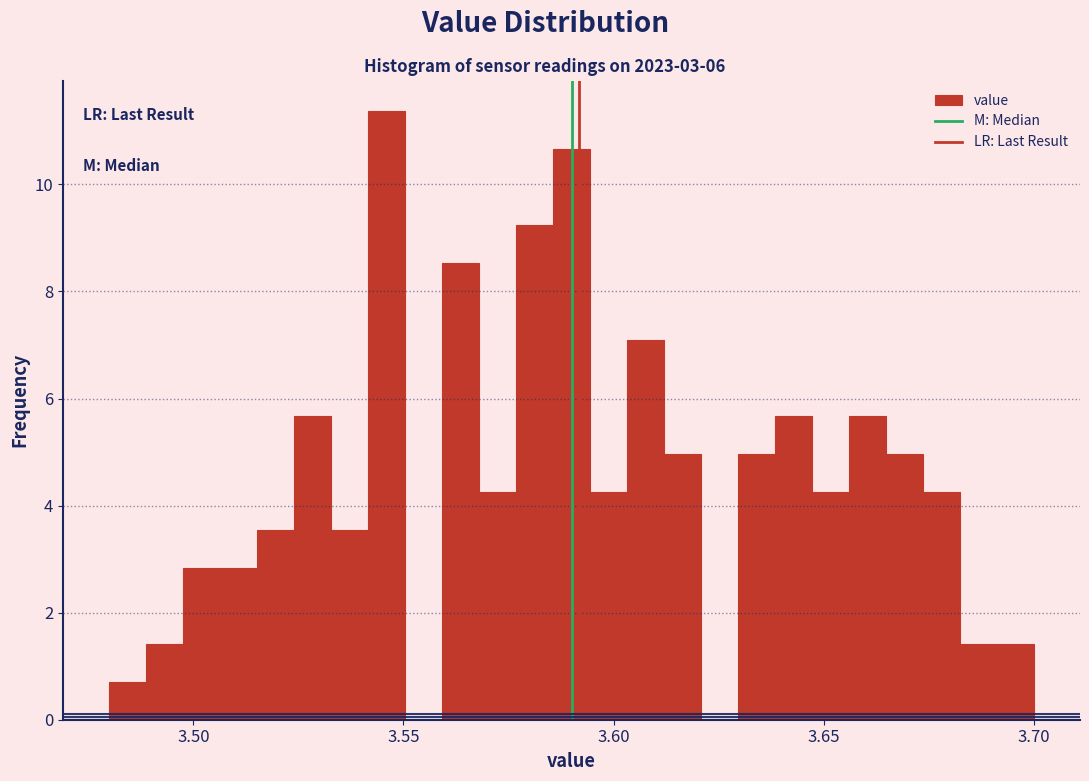

Around what value on the x-axis is the tallest bar? Give the approximate position of its centre, as read against the axis.

3.545